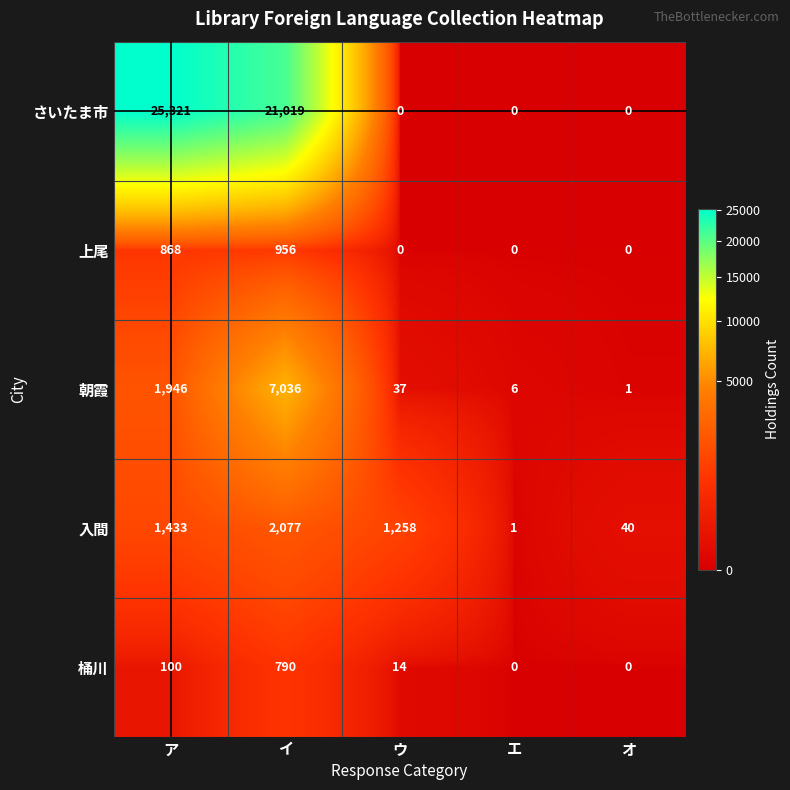

Where does the 桶川 series first go above 14?

ア